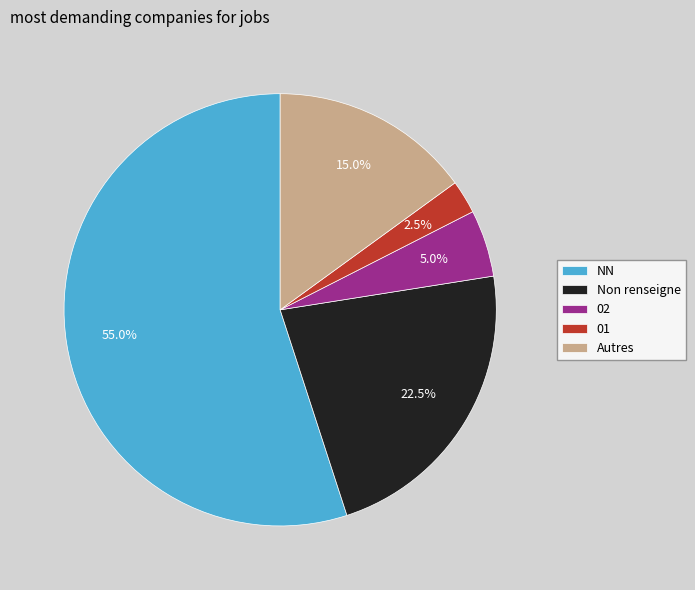

What is the ratio of the value at NN to the value at 02?

11.0